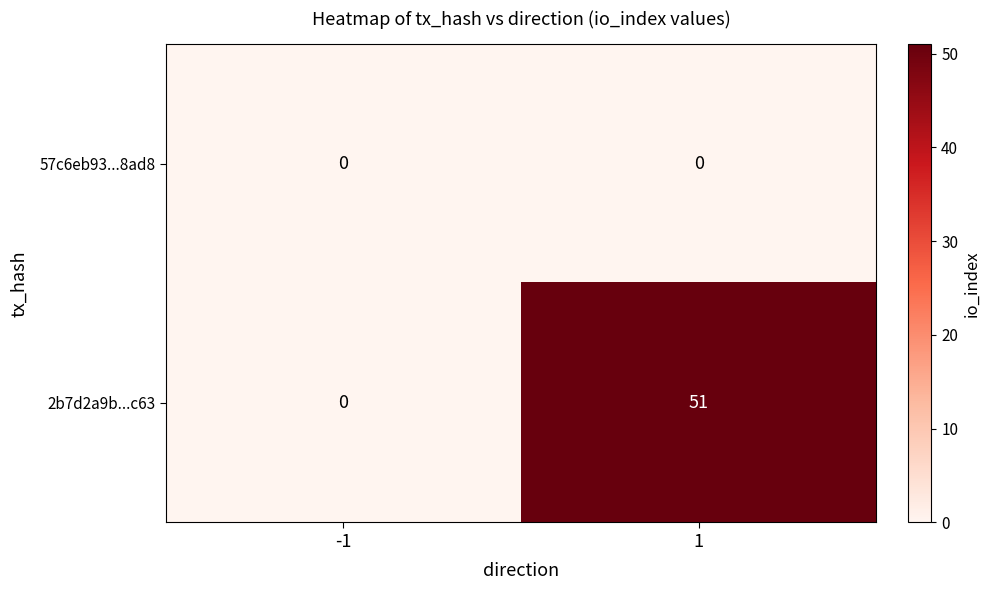

Is it true that 2b7d2a9b...c63 equals 29 at 1?

False